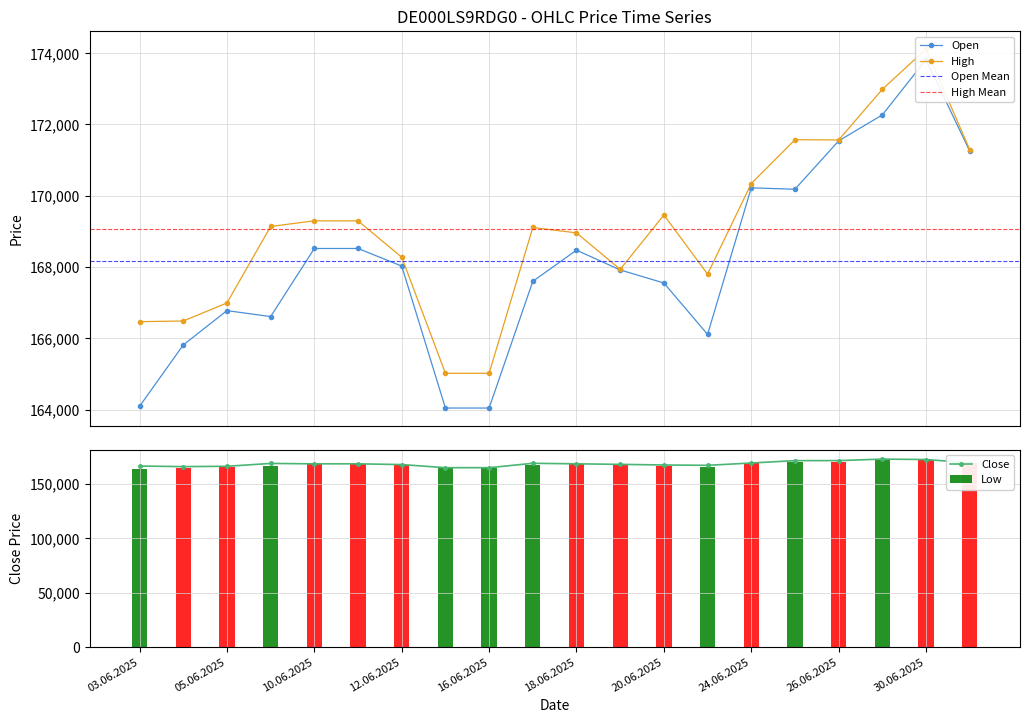

What position from the right is 30.06.2025?

2